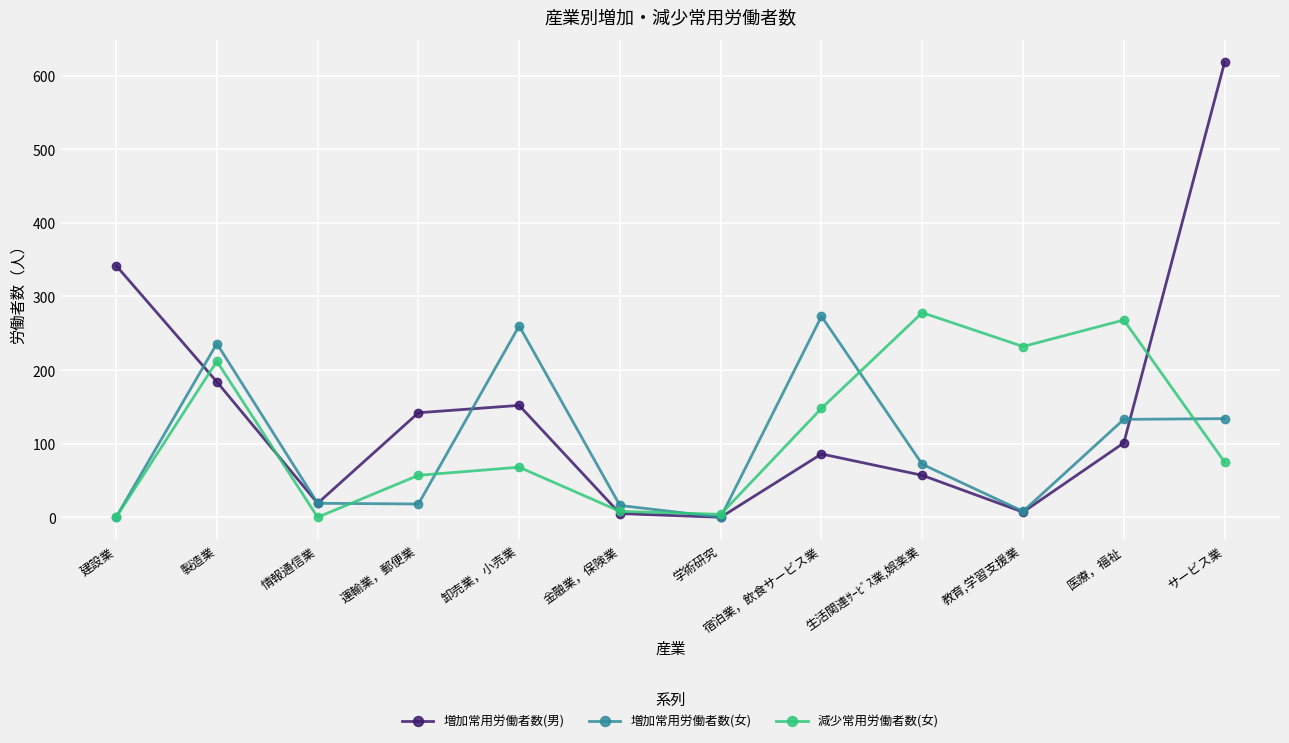

What is the maximum value for 増加常用労働者数(女)?

273